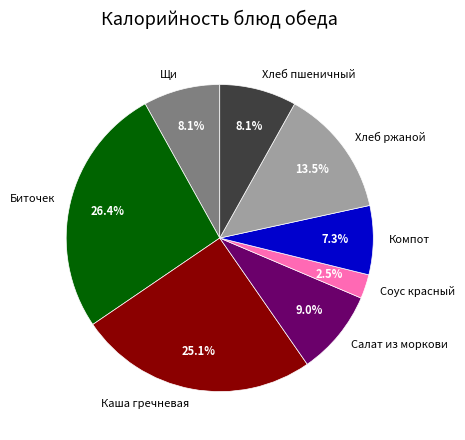

Which slice is the largest?

Биточек